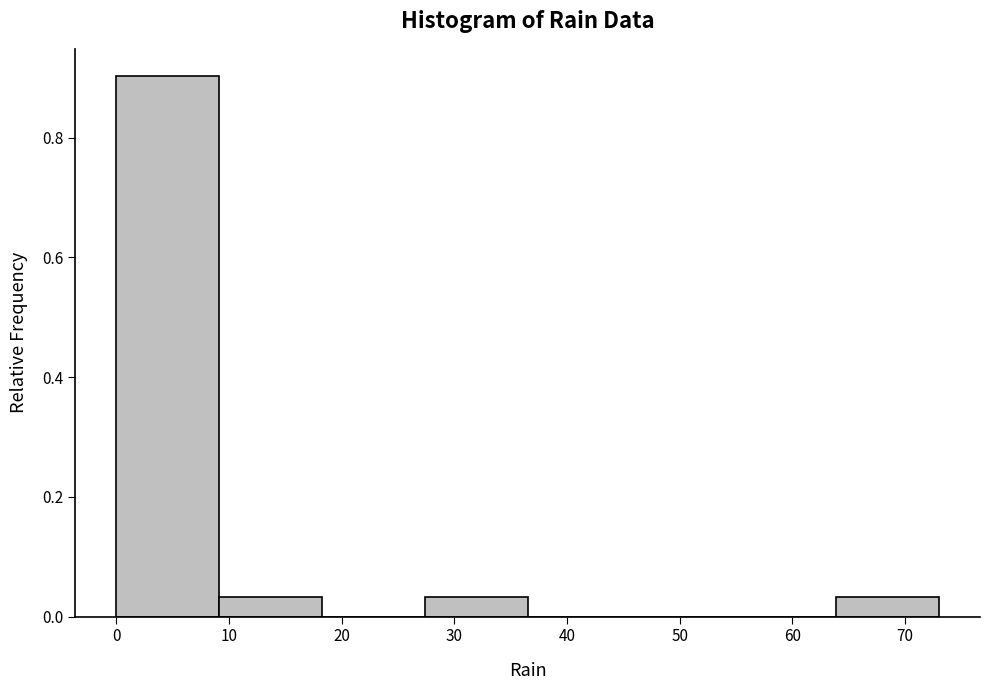

Over which range of the x-axis is the bar tallest?

0 to 9